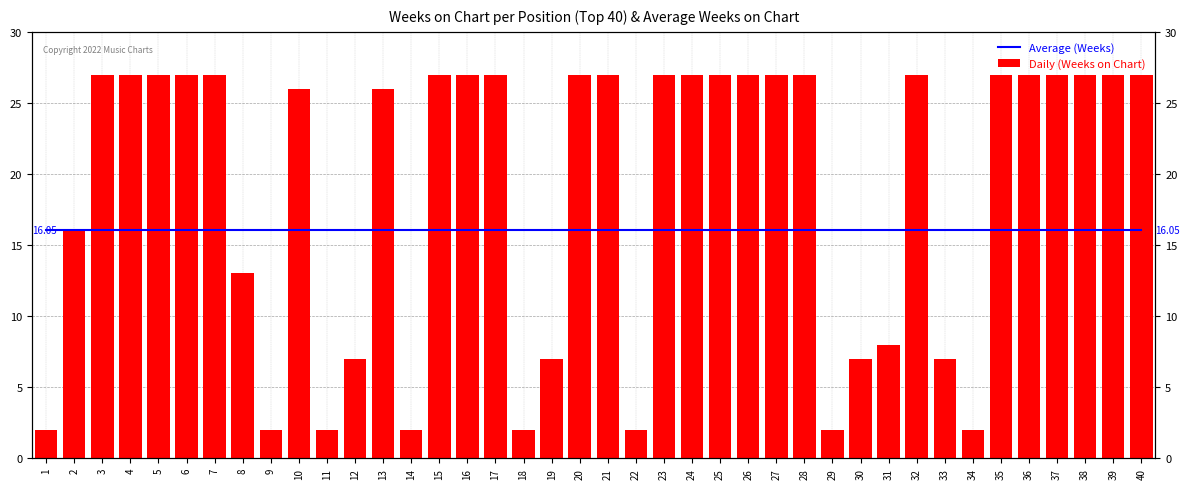

List the labels in order of Average (Weeks) value, smallest first.

1, 2, 3, 4, 5, 6, 7, 8, 9, 10, 11, 12, 13, 14, 15, 16, 17, 18, 19, 20, 21, 22, 23, 24, 25, 26, 27, 28, 29, 30, 31, 32, 33, 34, 35, 36, 37, 38, 39, 40